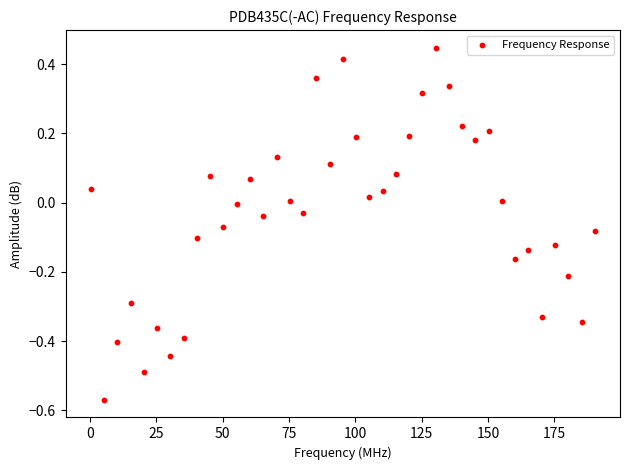

What is the range of Y values (max minus min)?

1.0